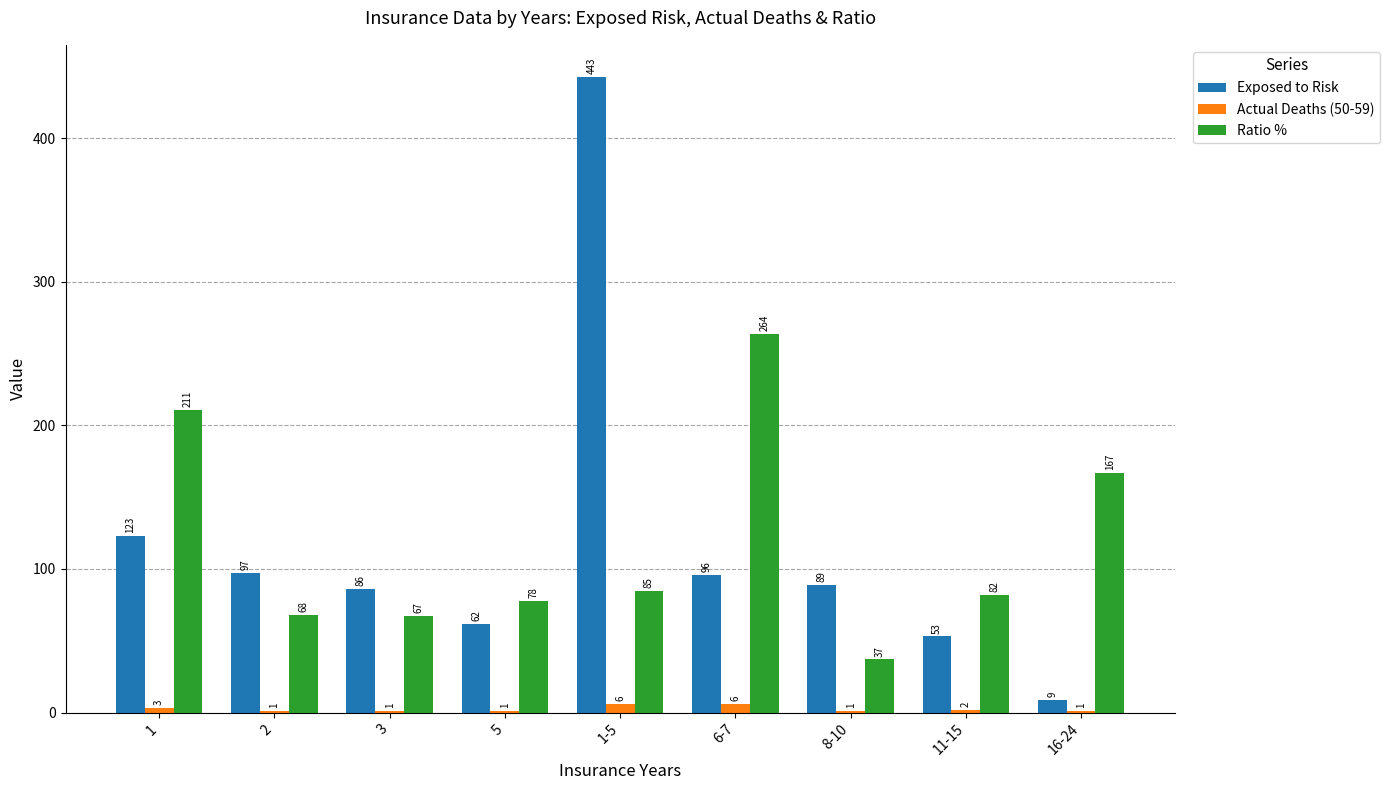

Which category has the highest value across all series?

1-5